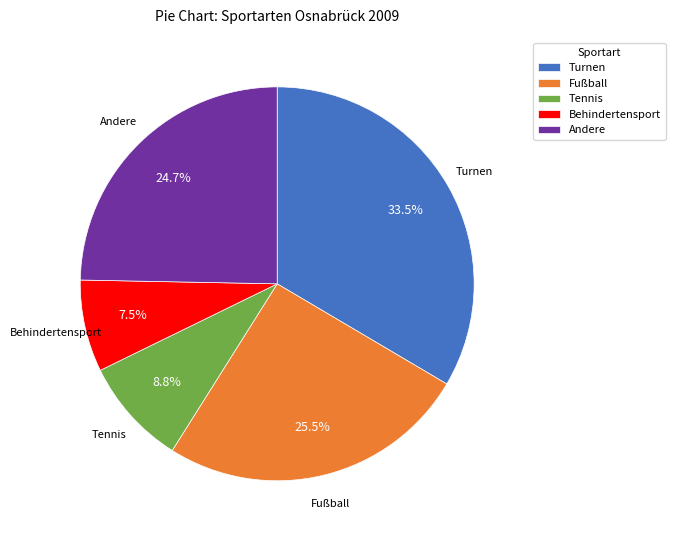

How many segments does this pie chart have?

5